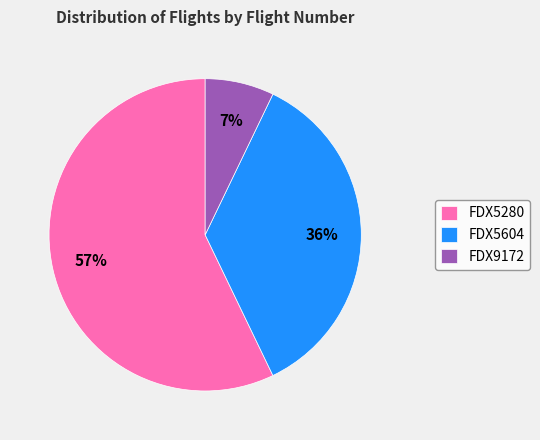

Which slice is the smallest?

FDX9172